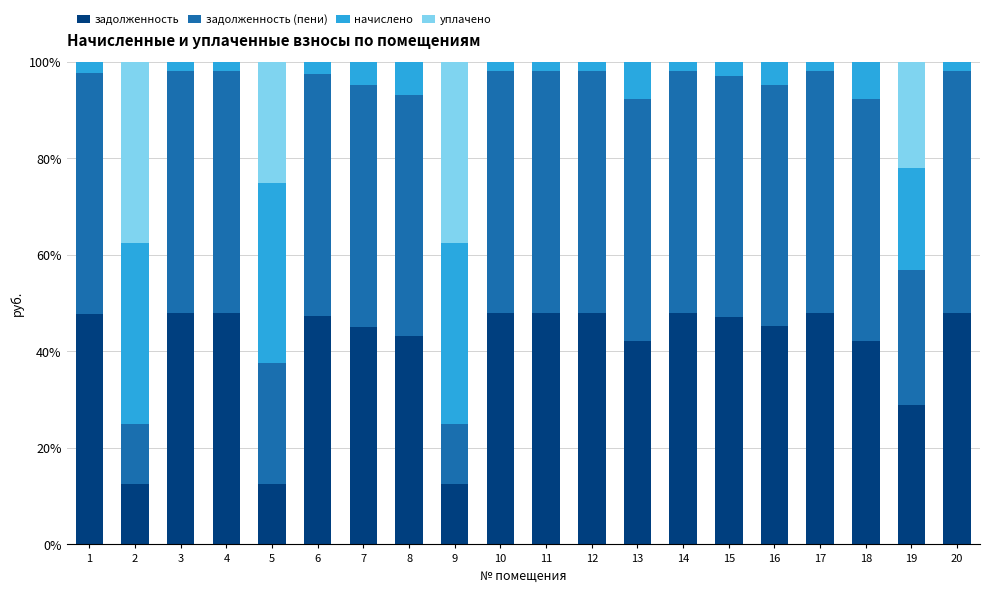

True or false: задолженность has a value of 48.0 at 4.

True